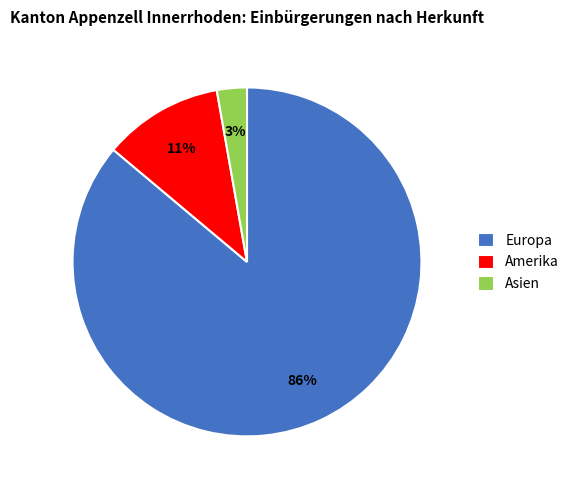

Which category has the smallest portion of the pie?

Asien